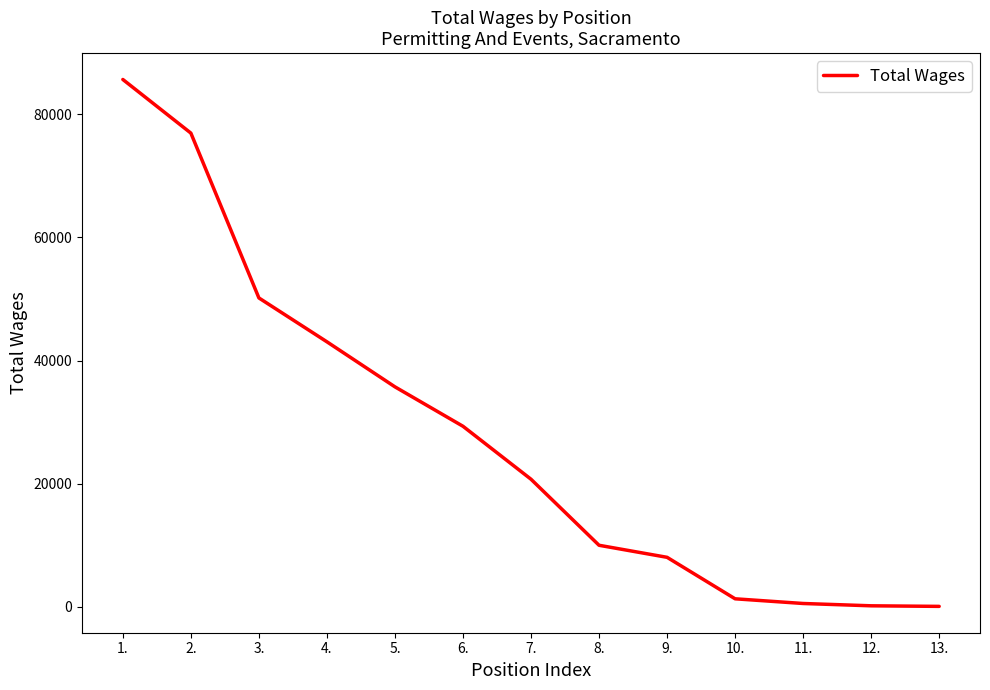

What is the smallest value displayed?

76